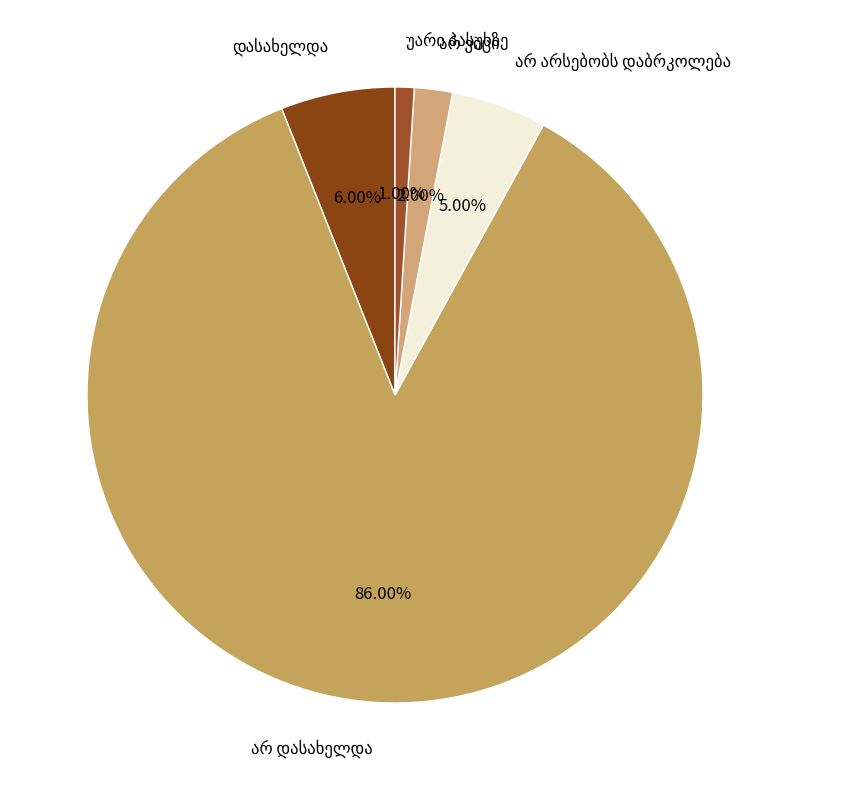

Does any single category account for the majority?

Yes